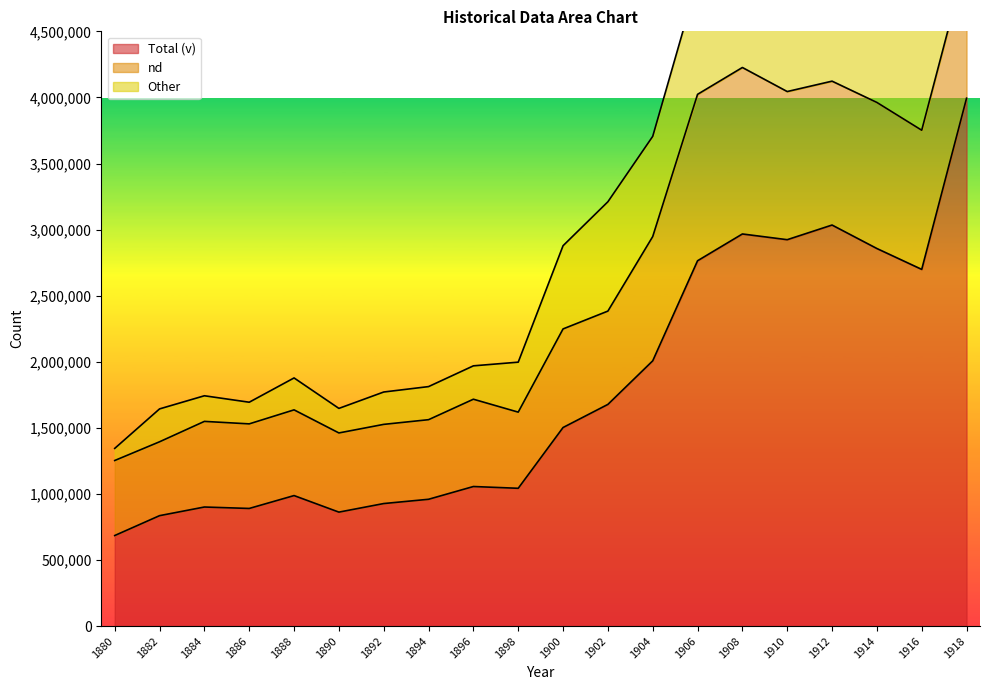

True or false: Other and Total (v) cross at least once.

False